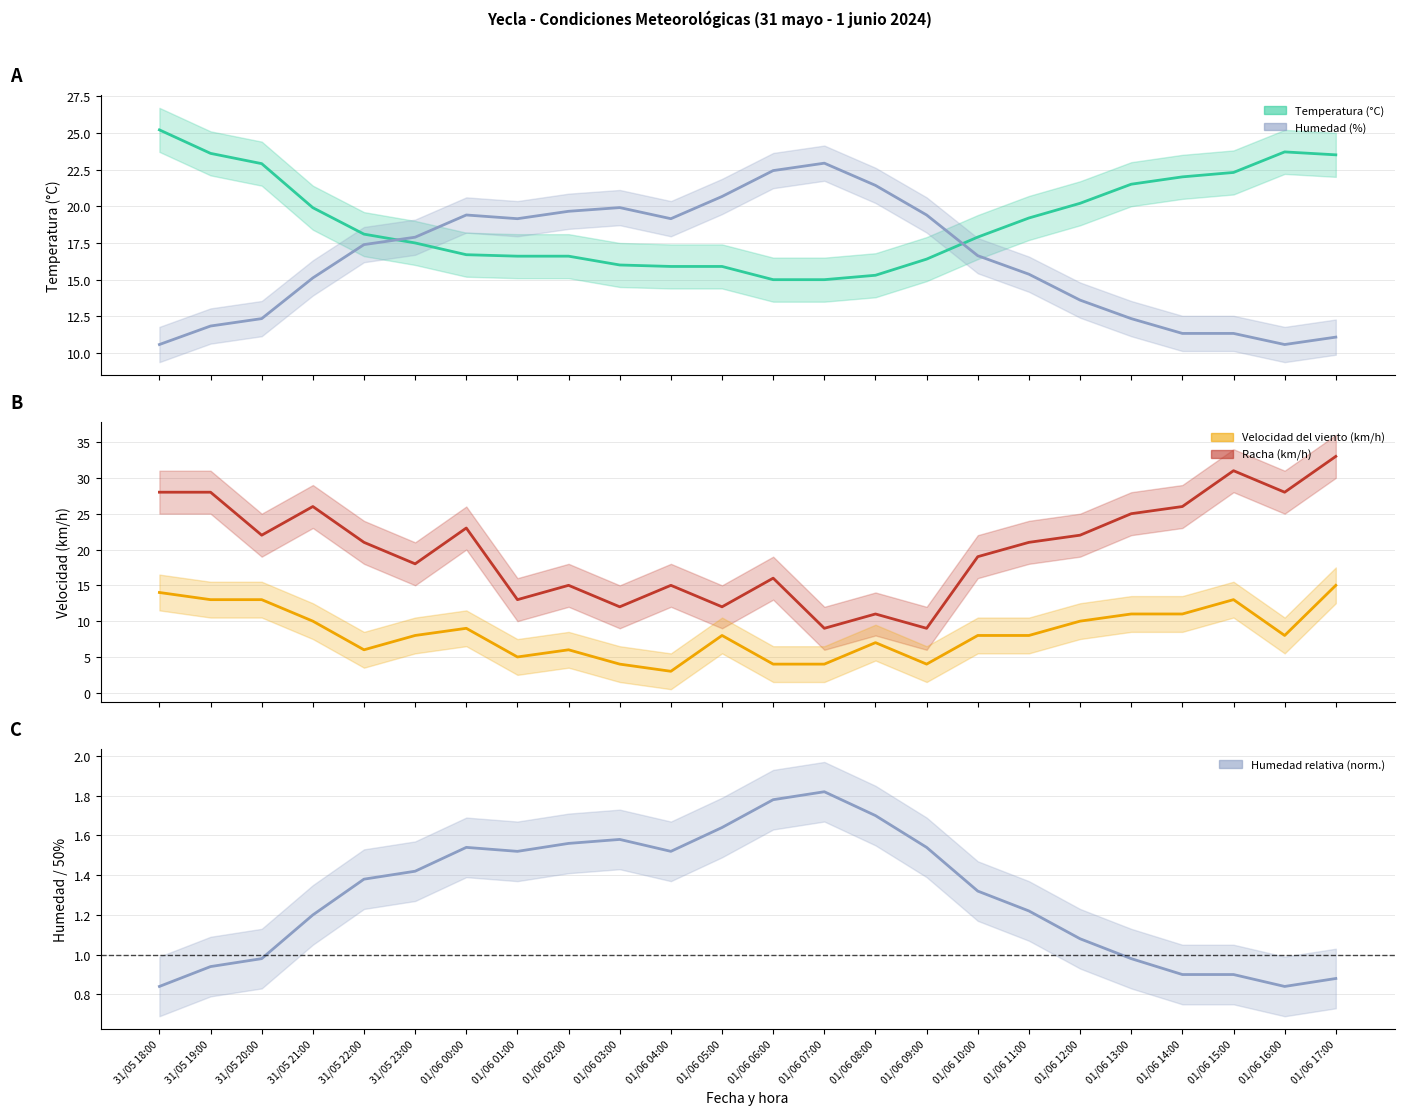

What is the spread (max minus min) of values at 31/05 20:00?

21.9